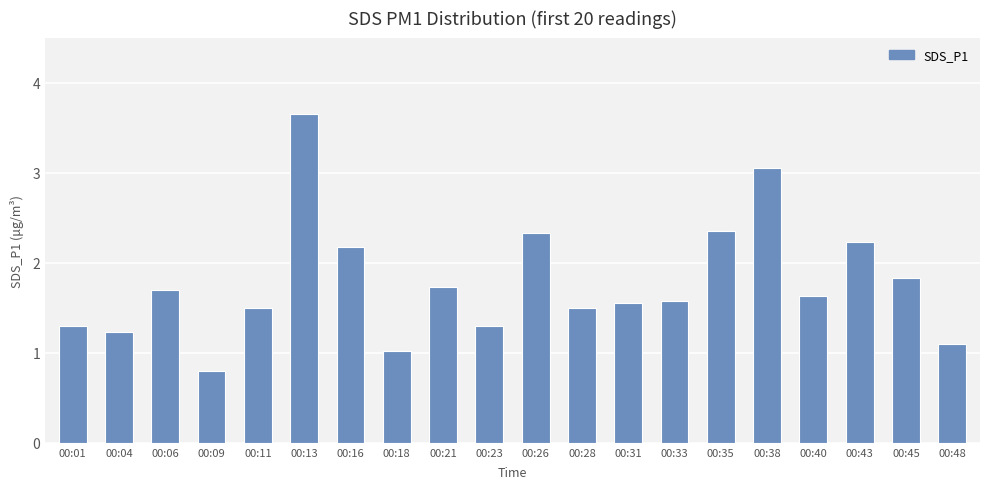

What value does the data have at 00:09?

0.8